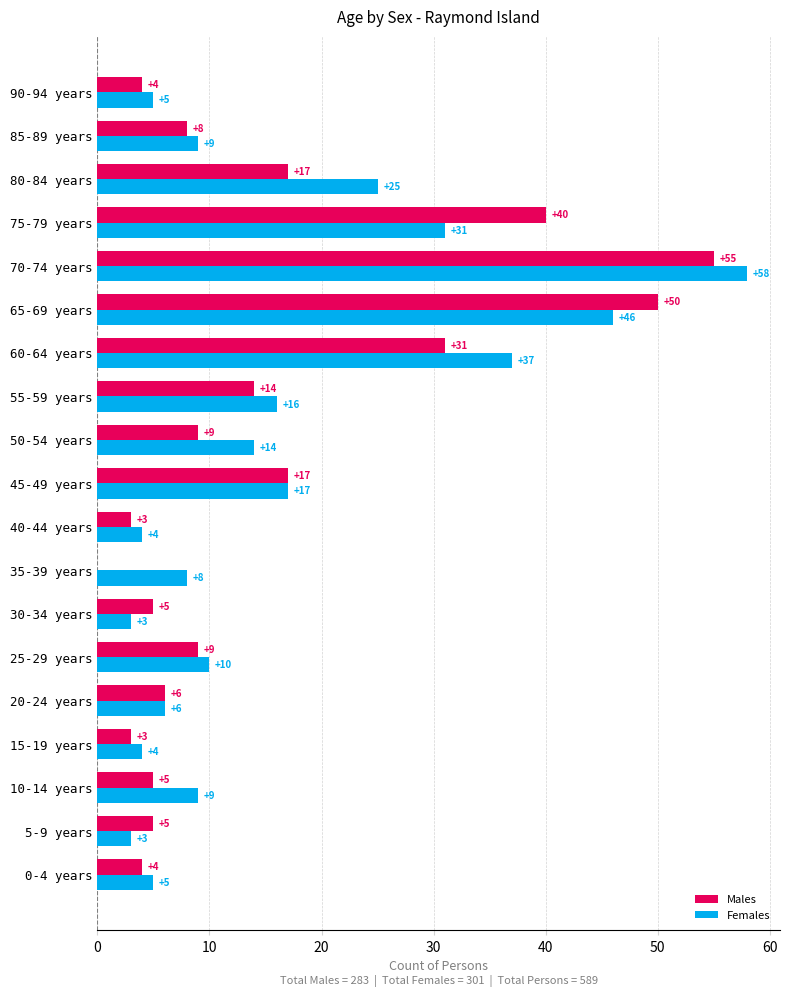

At which category is the sum across all series the highest?

70-74 years